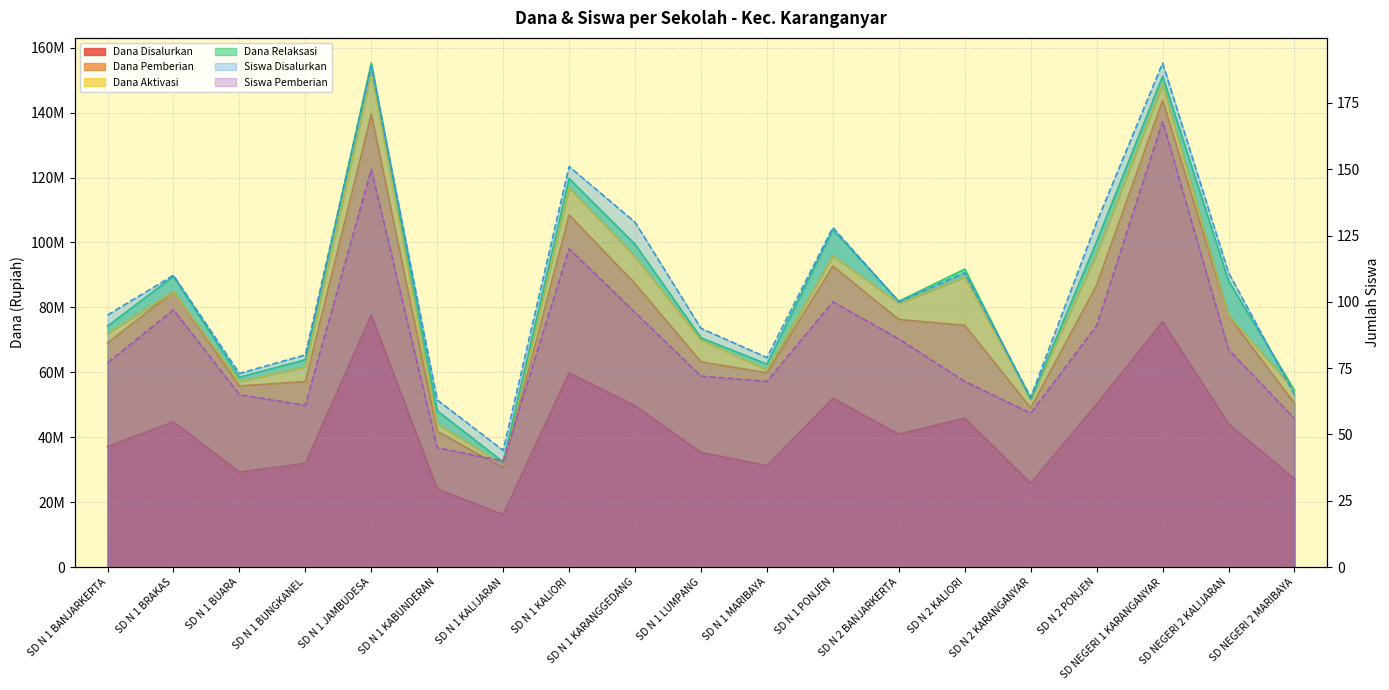

At which label does Siswa Pemberian (line) first exceed 77?

SD N 1 BRAKAS